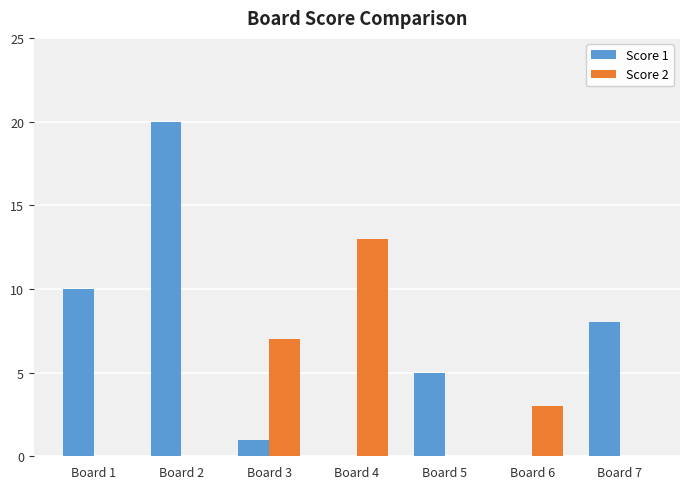

Which series has the largest total across all categories?

Score 1